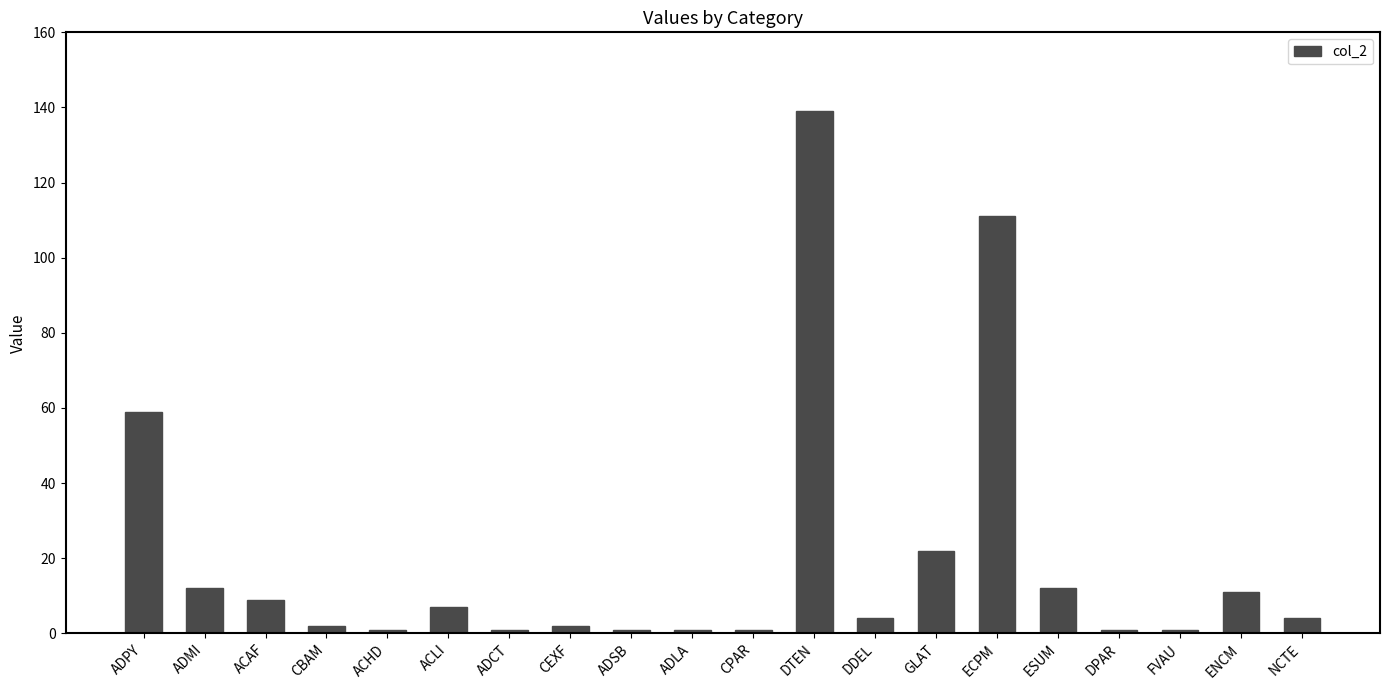

Reading right to left, transcribe all the data shown in this chart.

4	11	1	1	12	111	22	4	139	1	1	1	2	1	7	1	2	9	12	59